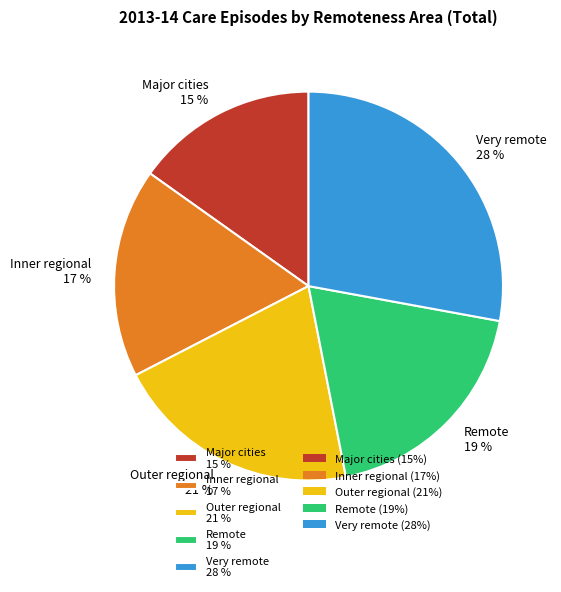

To the nearest percent, what is the difference between the Major cities and Remote slice percentages?

4%